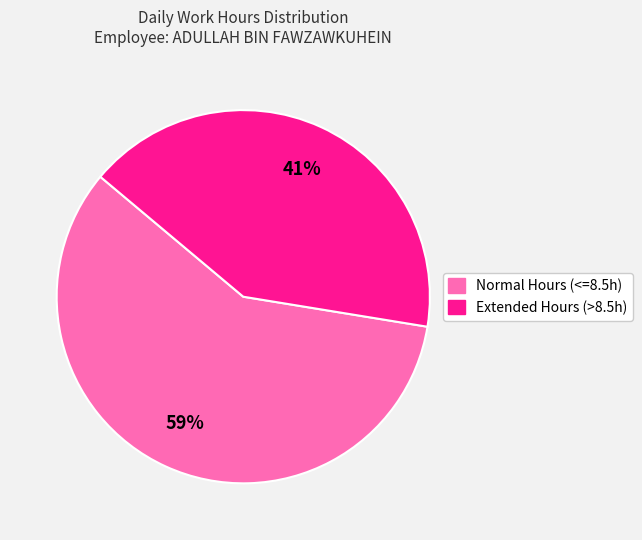

Is there any slice that represents more than half of the pie?

Yes